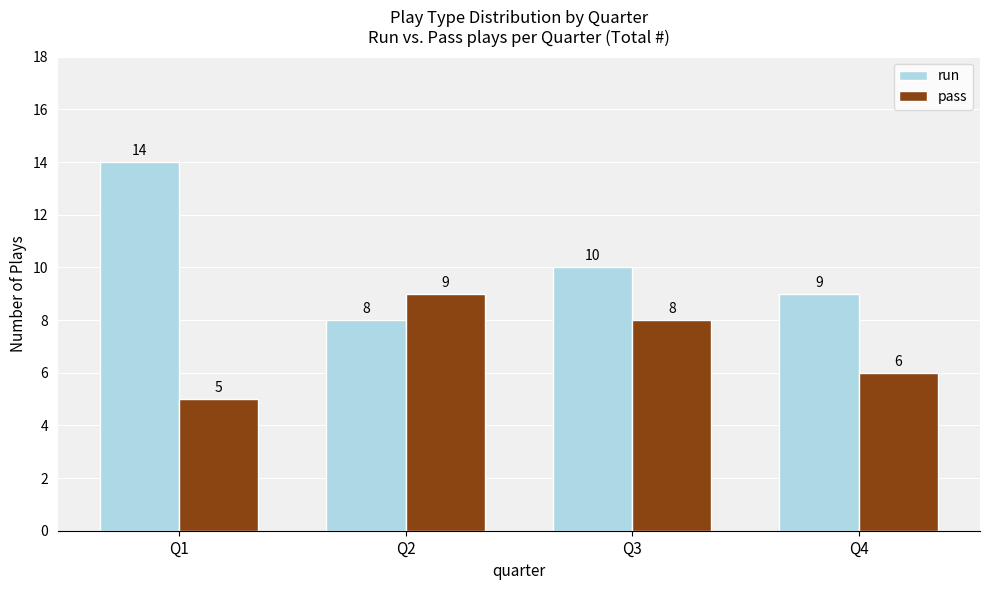

Count the number of categories in the chart.

4